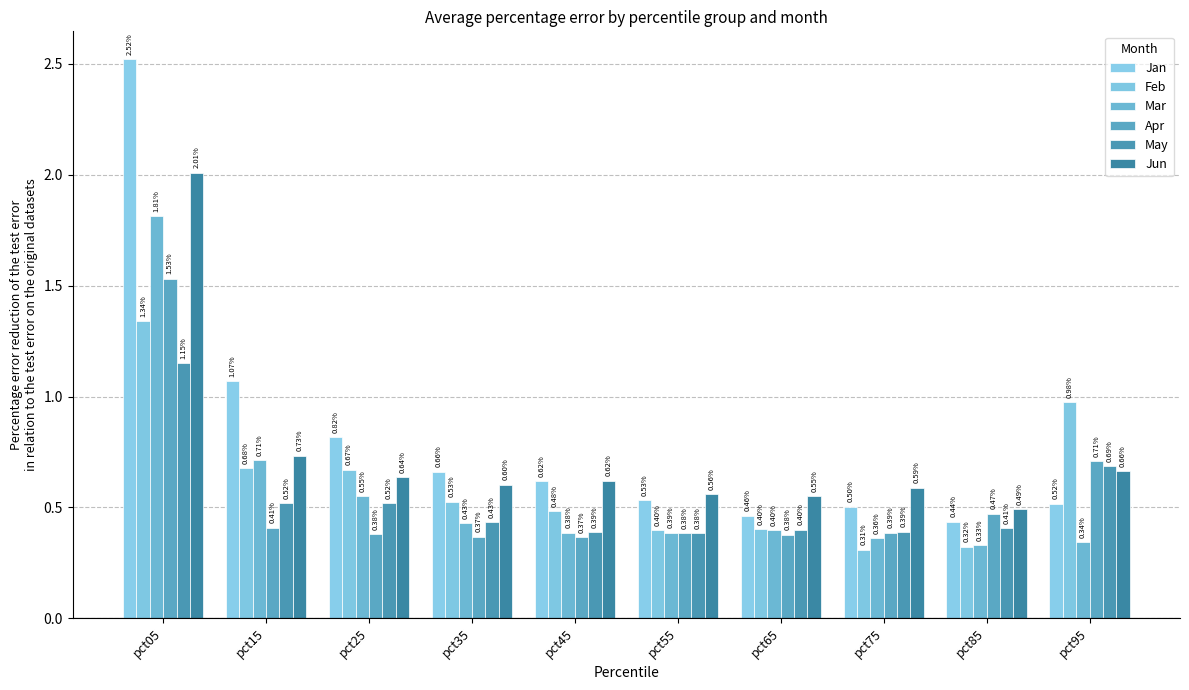

What is the approximate value of Mar at pct55?

0.4